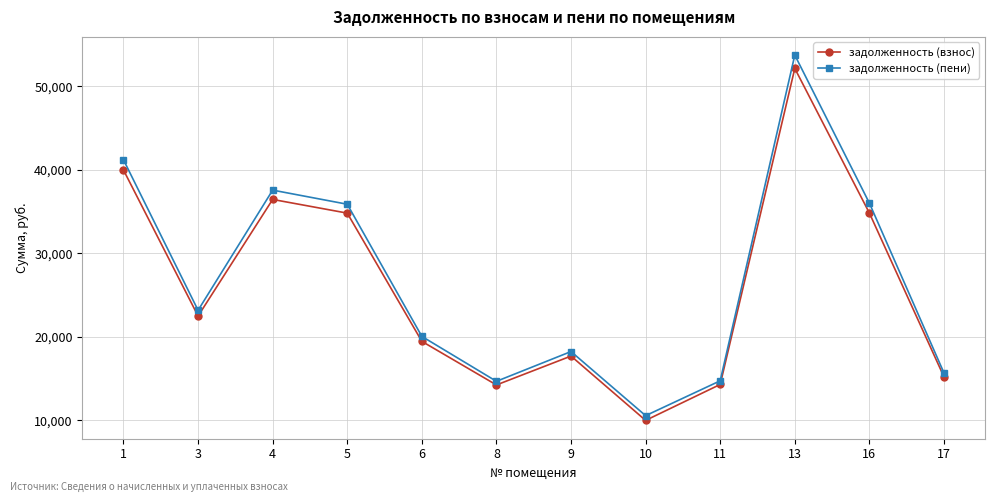

What is the minimum value shown in the chart?

9968.6